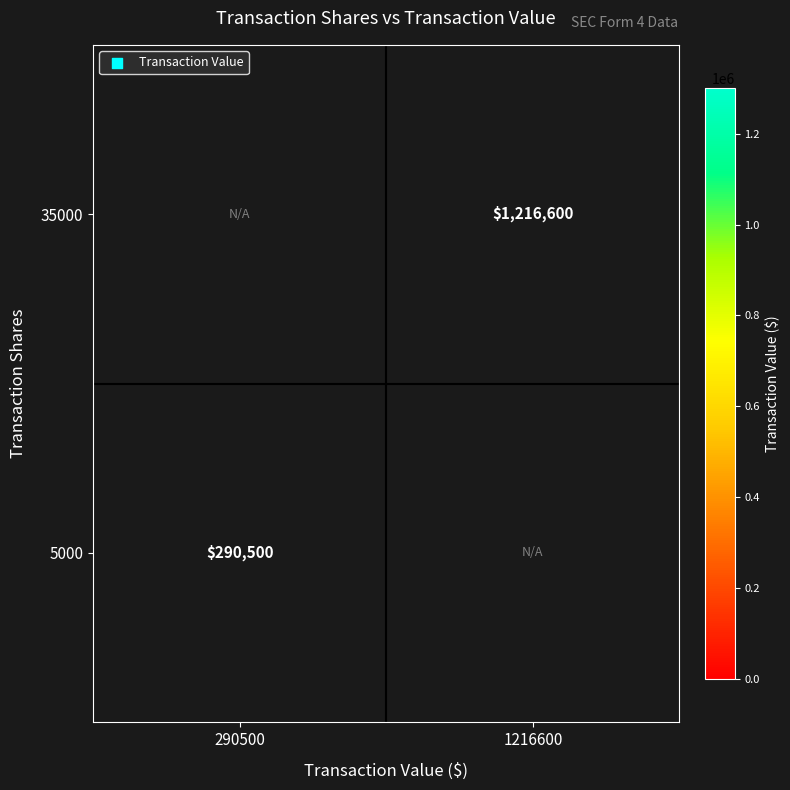

The 5000 series shows 507757 at 290500. True or false?

False